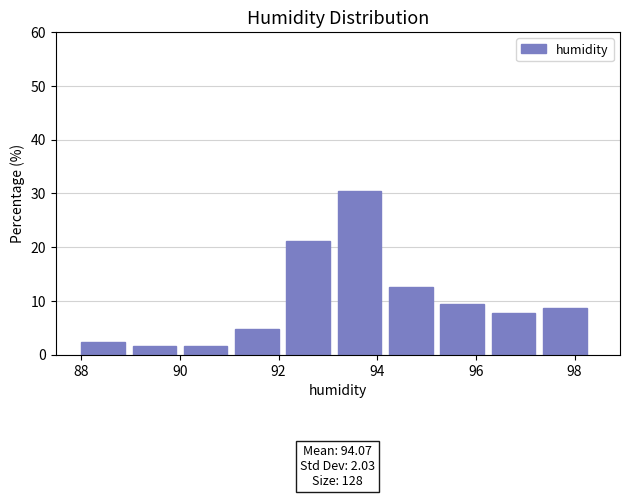

Over which range of the x-axis is the bar tallest?

93.20 to 94.24